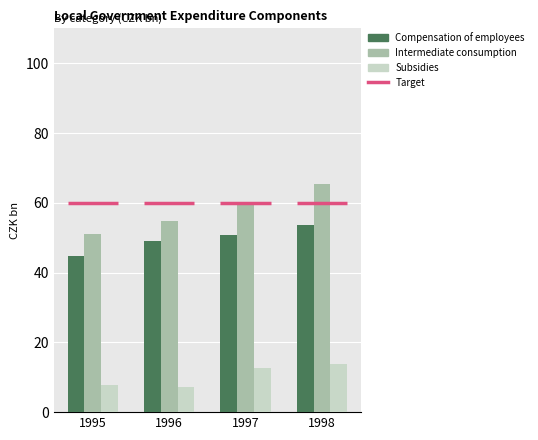

At which label does Subsidies reach its peak?

1998